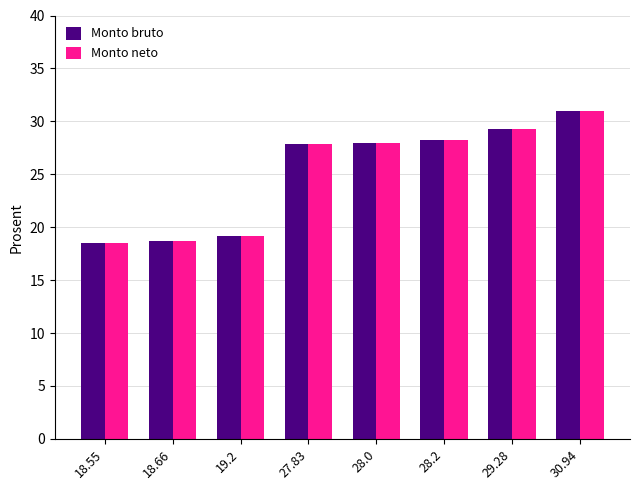

What is the label of the 5th bar from the left?

28.0